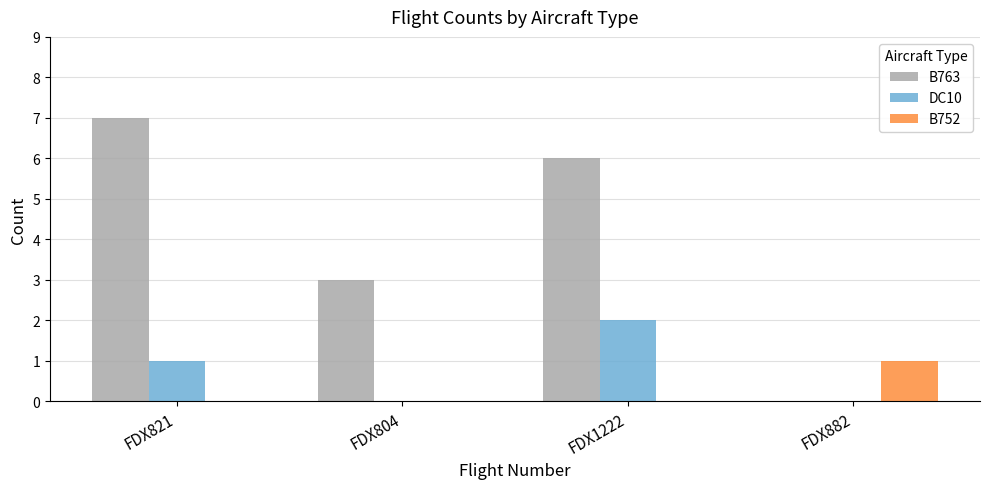

What is the sum of all DC10 values?

3